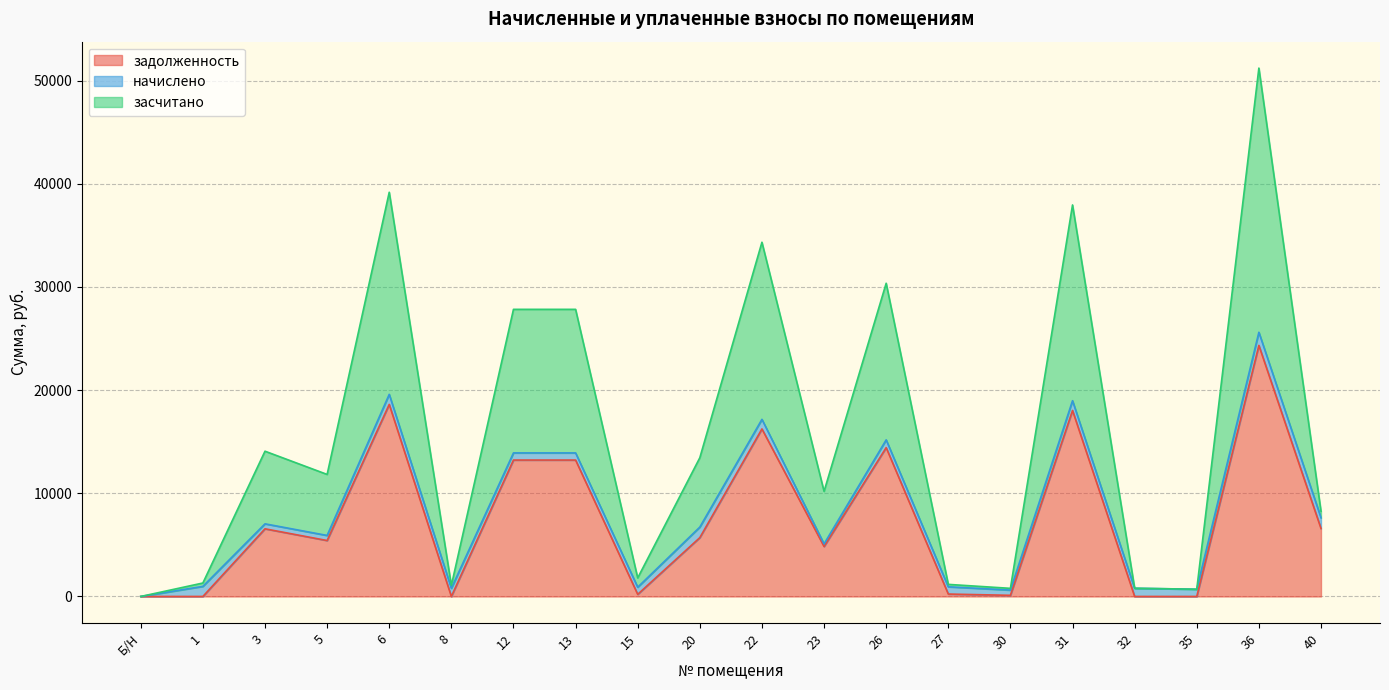

Which label corresponds to the smallest value in the chart?

Б/Н